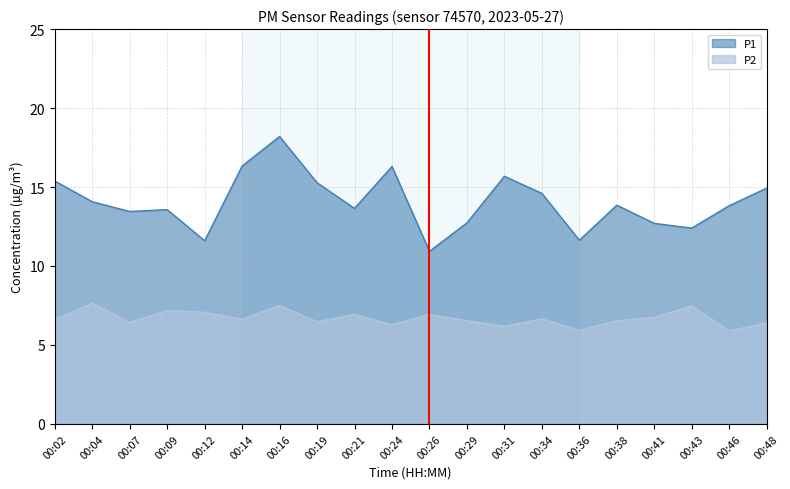

How many data points does each series have?

20